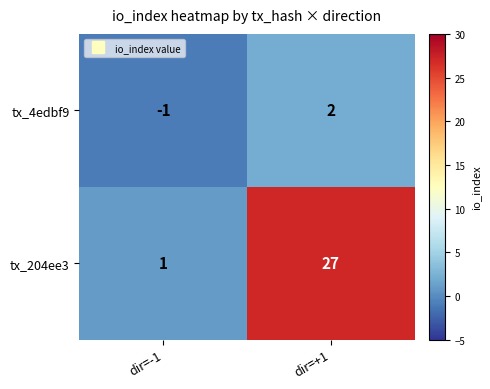

List the series in order of their peak value, lowest first.

tx_4edbf9, tx_204ee3